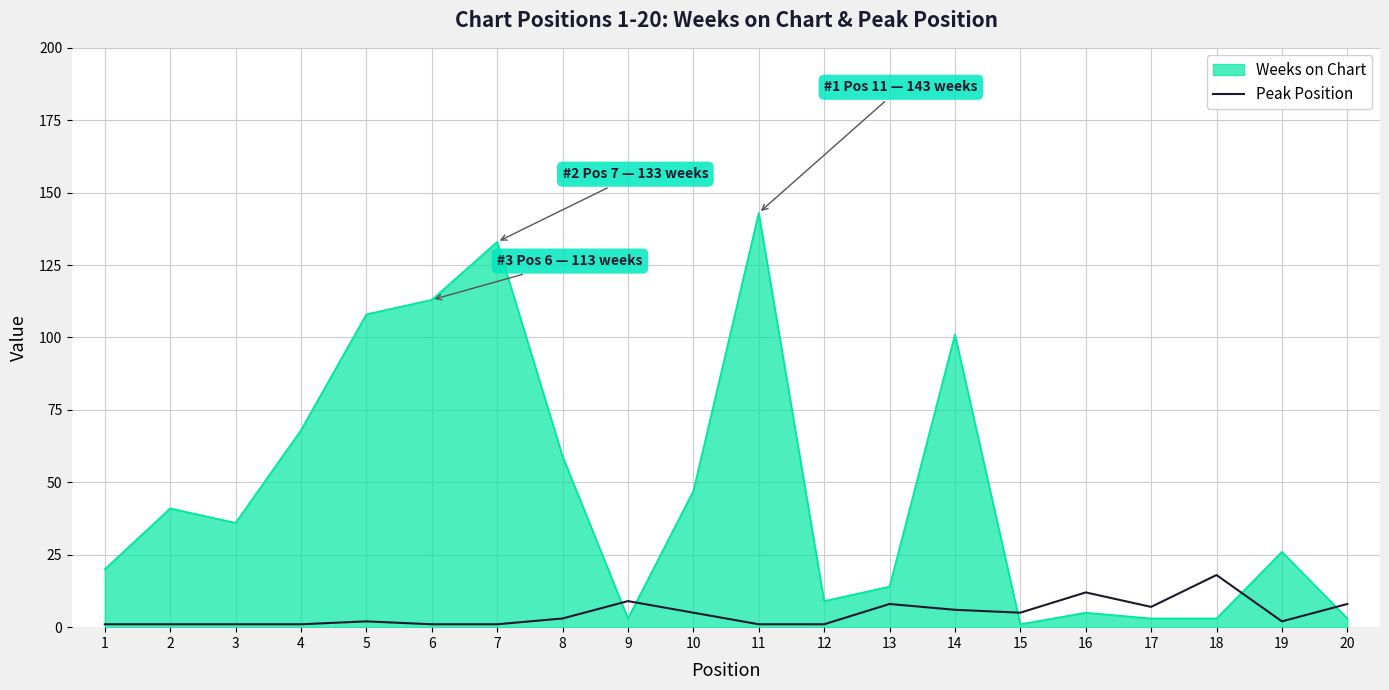

What is the maximum value shown in the chart?

143